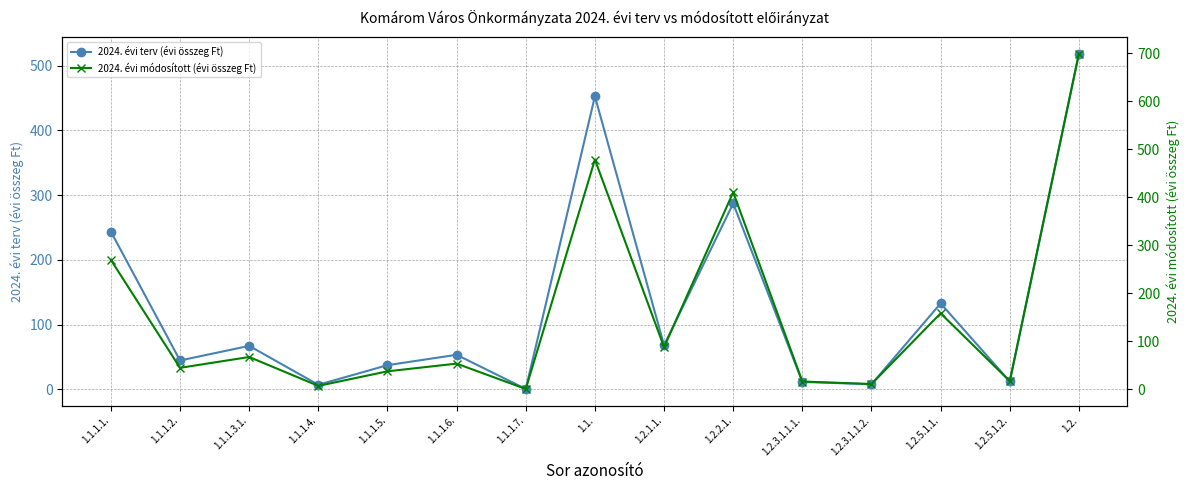

What are all the series names shown in the legend?

2024. évi terv (évi összeg Ft), 2024. évi módosított (évi összeg Ft)